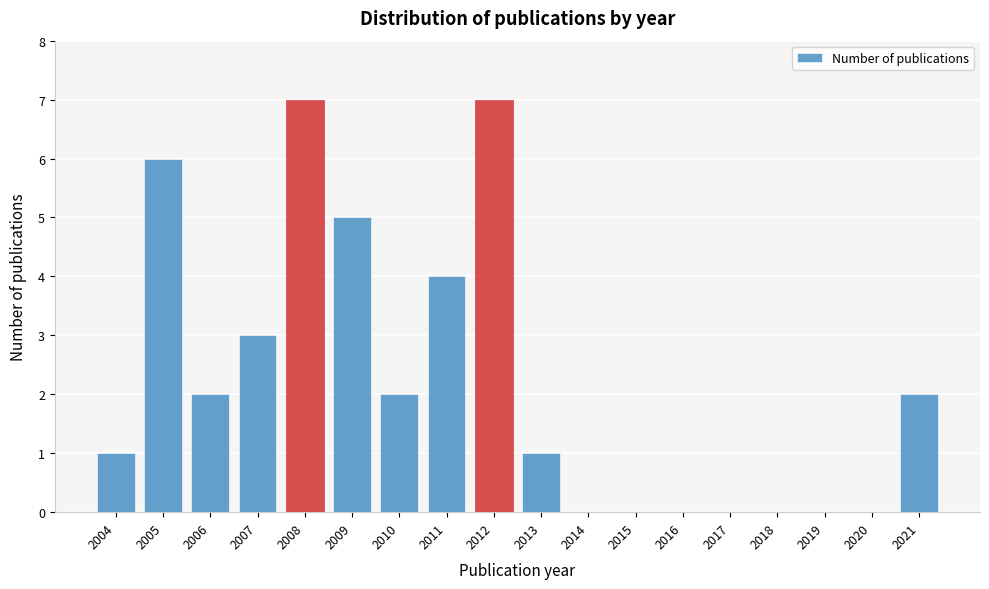

Reading right to left, list all the values displayed in this chart.

2021=2	2020=0	2019=0	2018=0	2017=0	2016=0	2015=0	2014=0	2013=1	2012=7	2011=4	2010=2	2009=5	2008=7	2007=3	2006=2	2005=6	2004=1